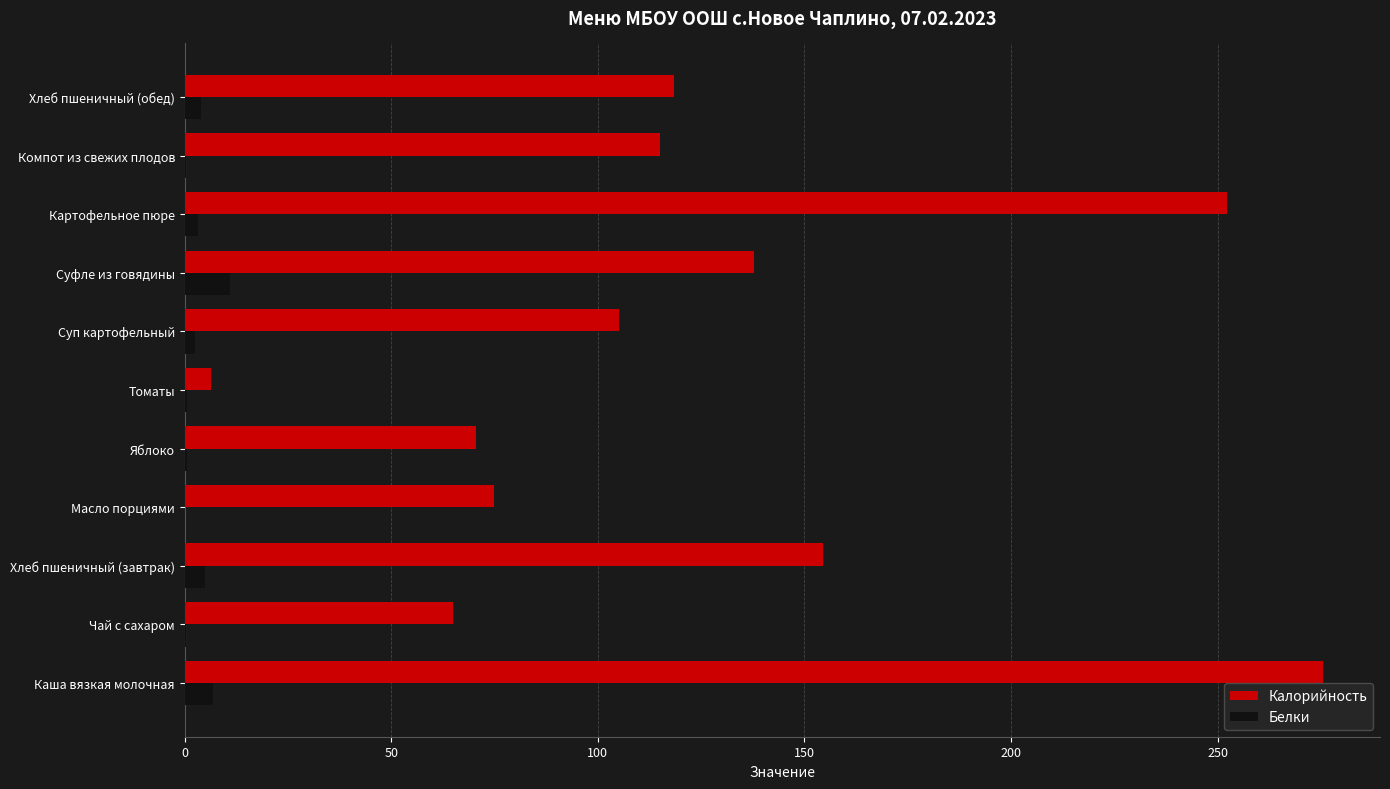

Which category has the highest value across all series?

Каша вязкая молочная